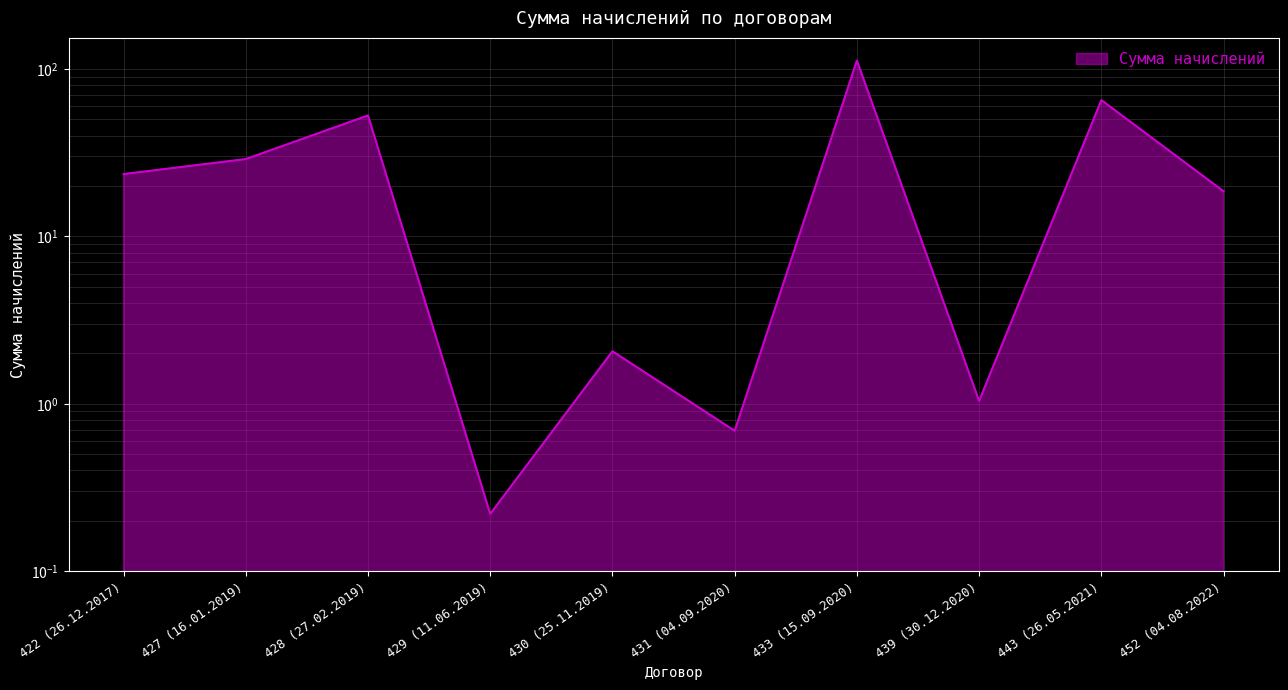

How many values exceed 23?

5